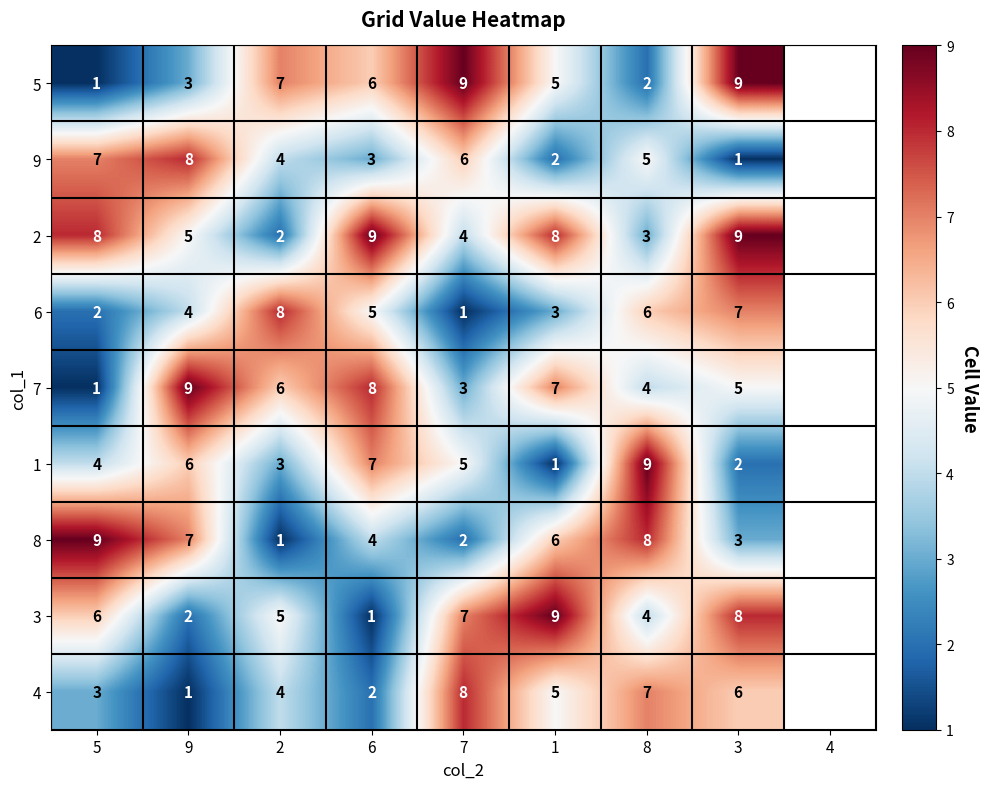

At which label does 7 first exceed 6?

9